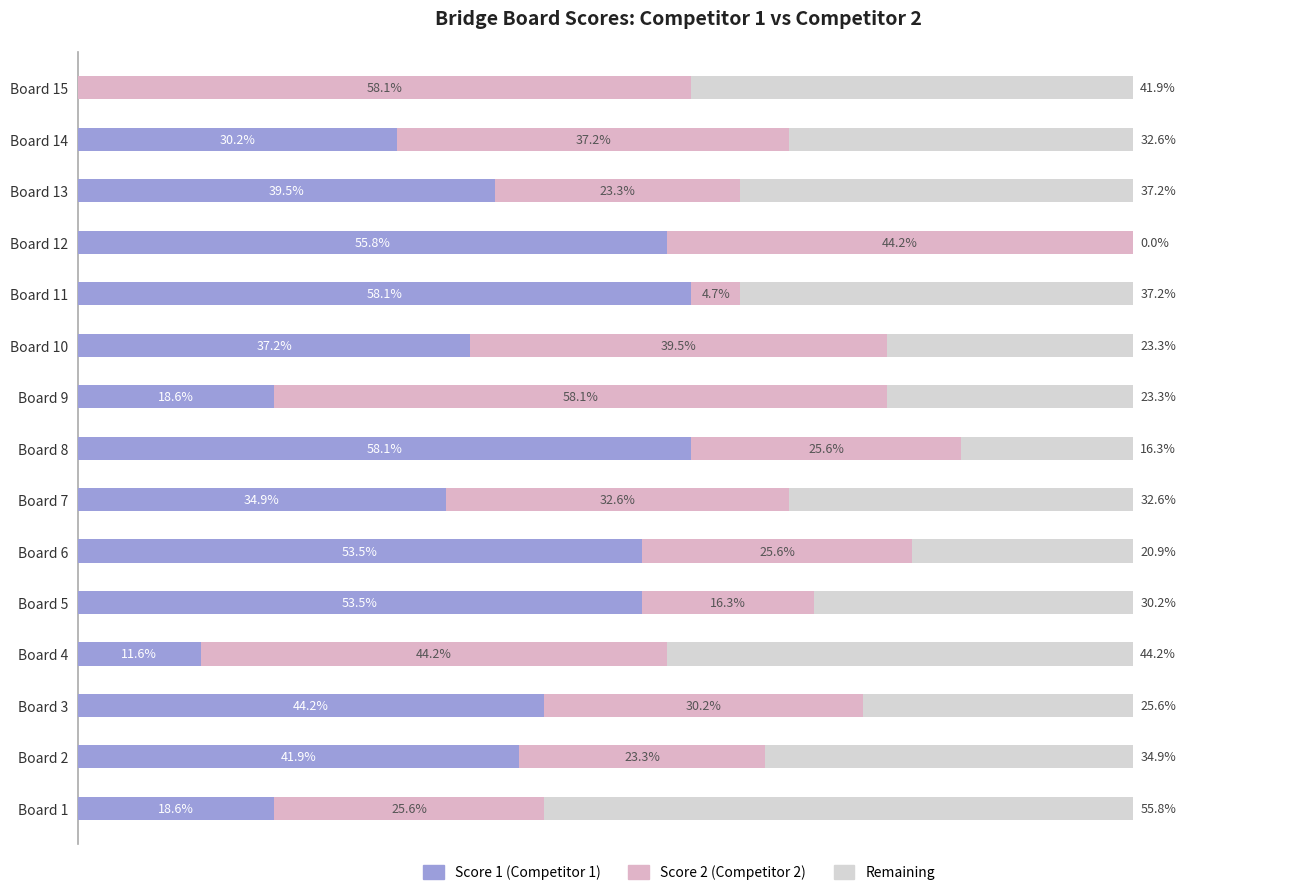

What is the value of the Score 1 bar at the 1st from the left?

8